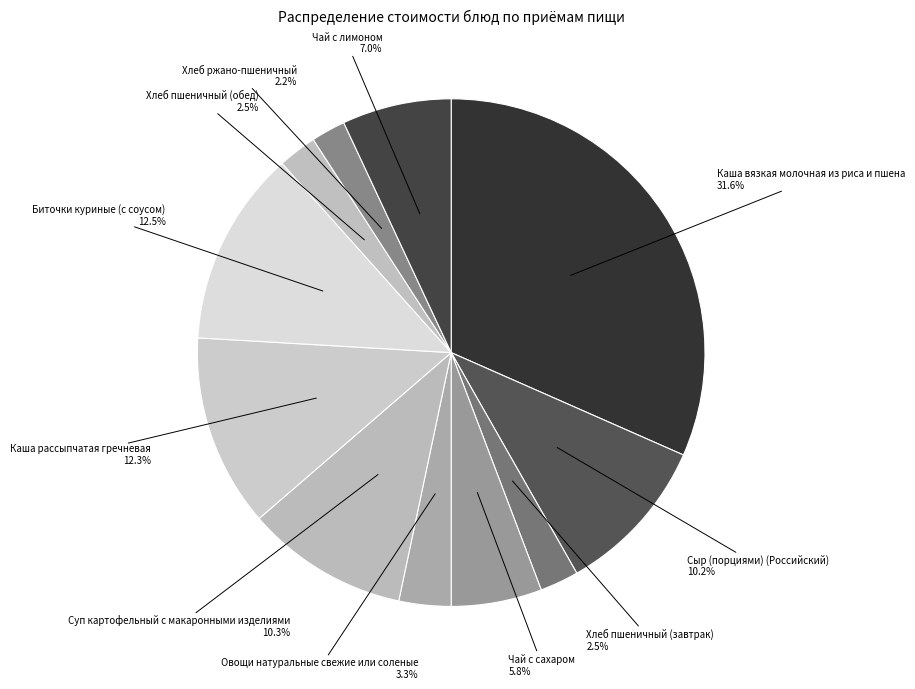

Is there any slice that represents more than half of the pie?

No